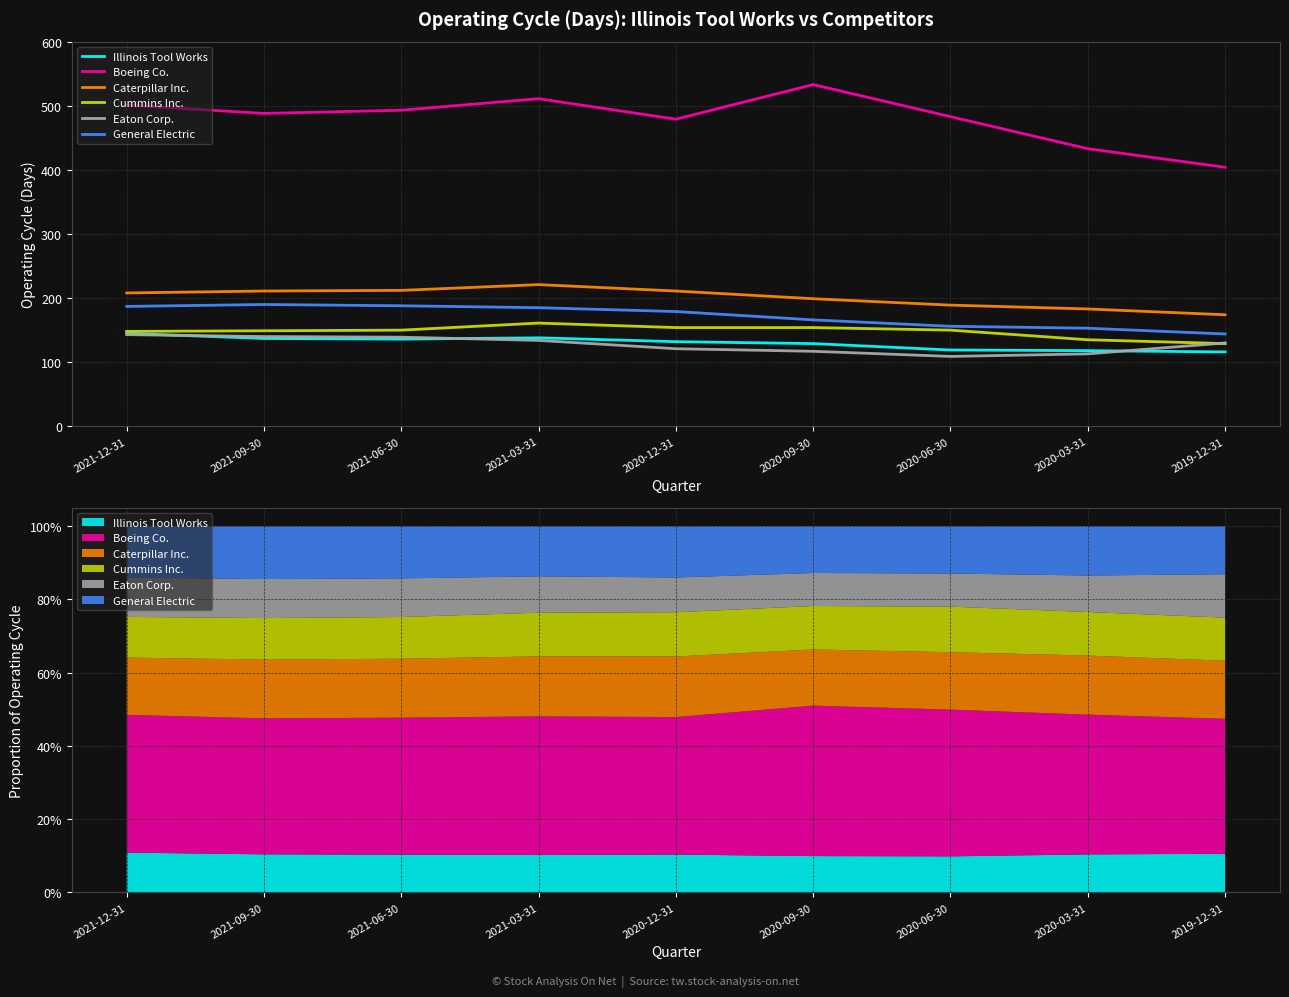

The Boeing Co. series shows 511 at 2021-03-31. True or false?

True